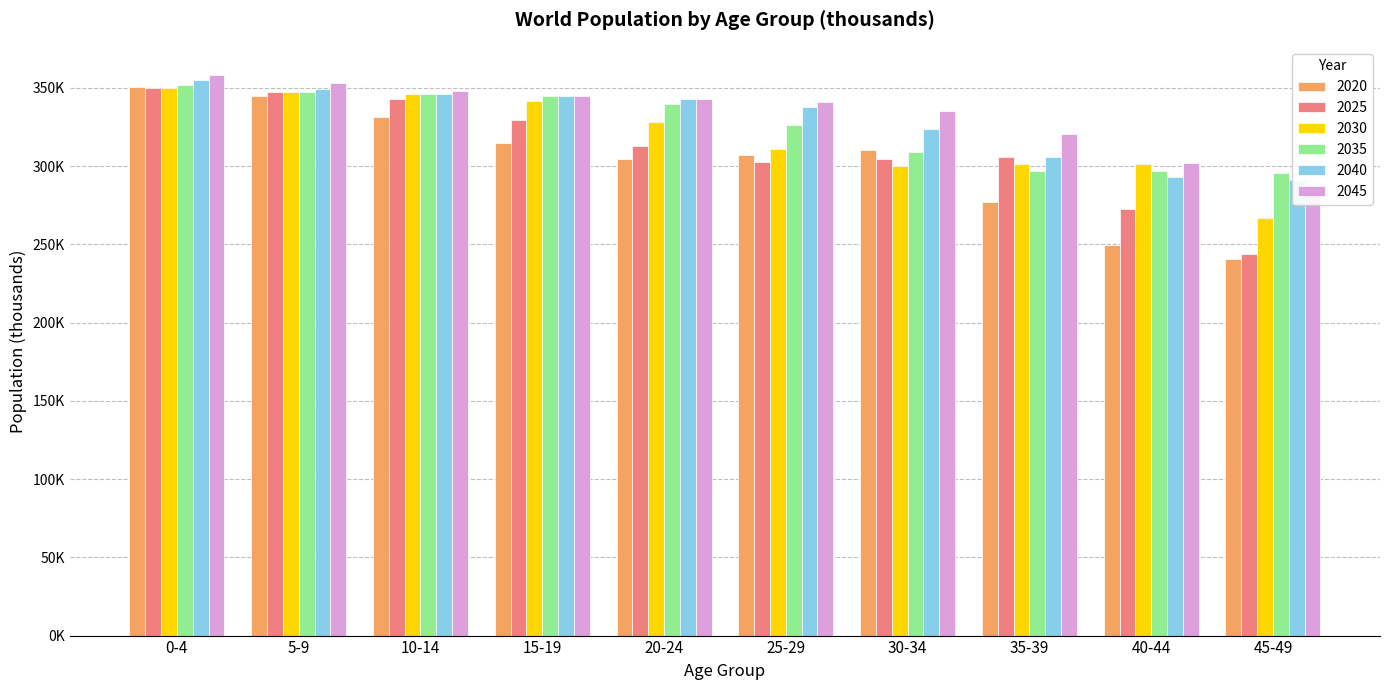

How many values in the 2020 series exceed 310118?

5